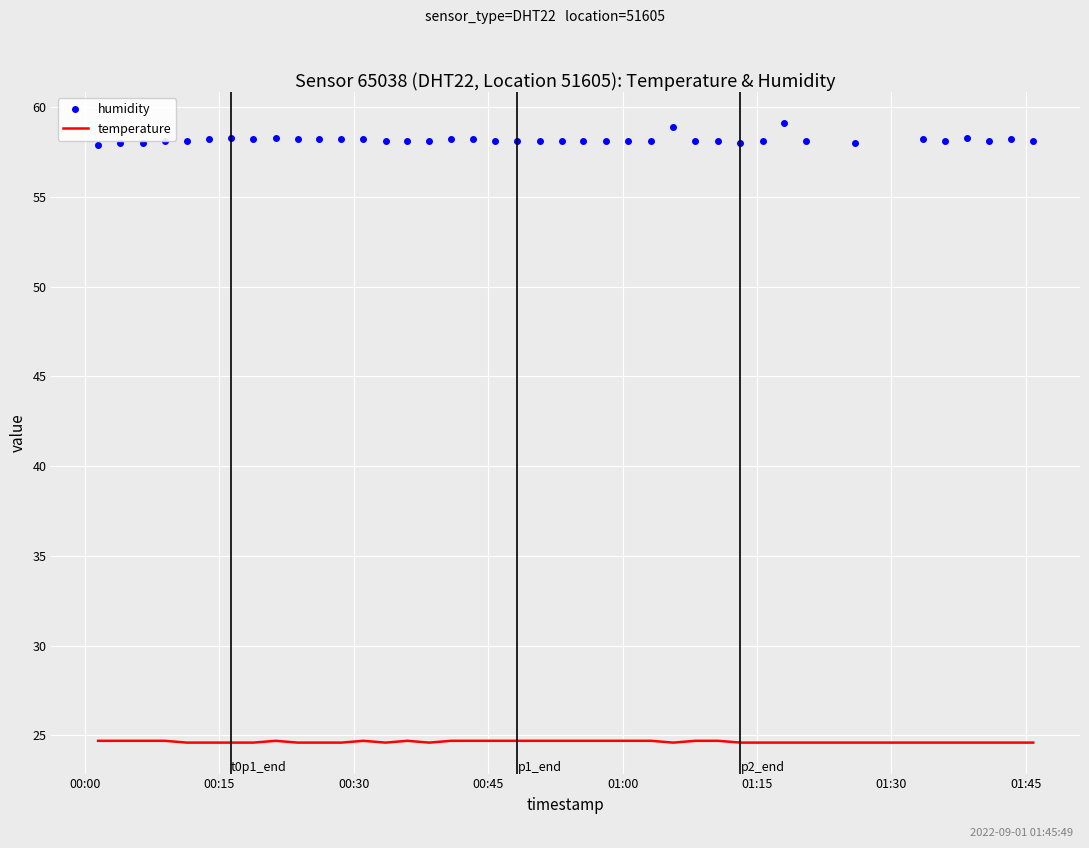

Which series has the largest total across all categories?

humidity